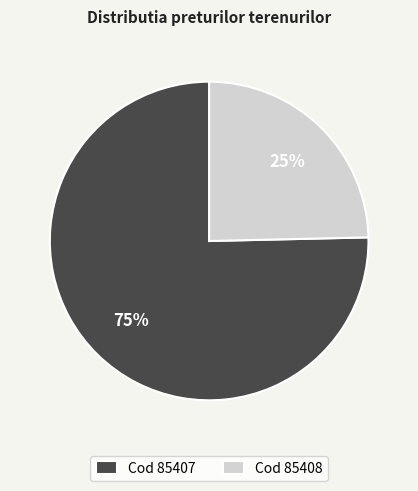

True or false: Cod 85407 accounts for 66% of the total.

False